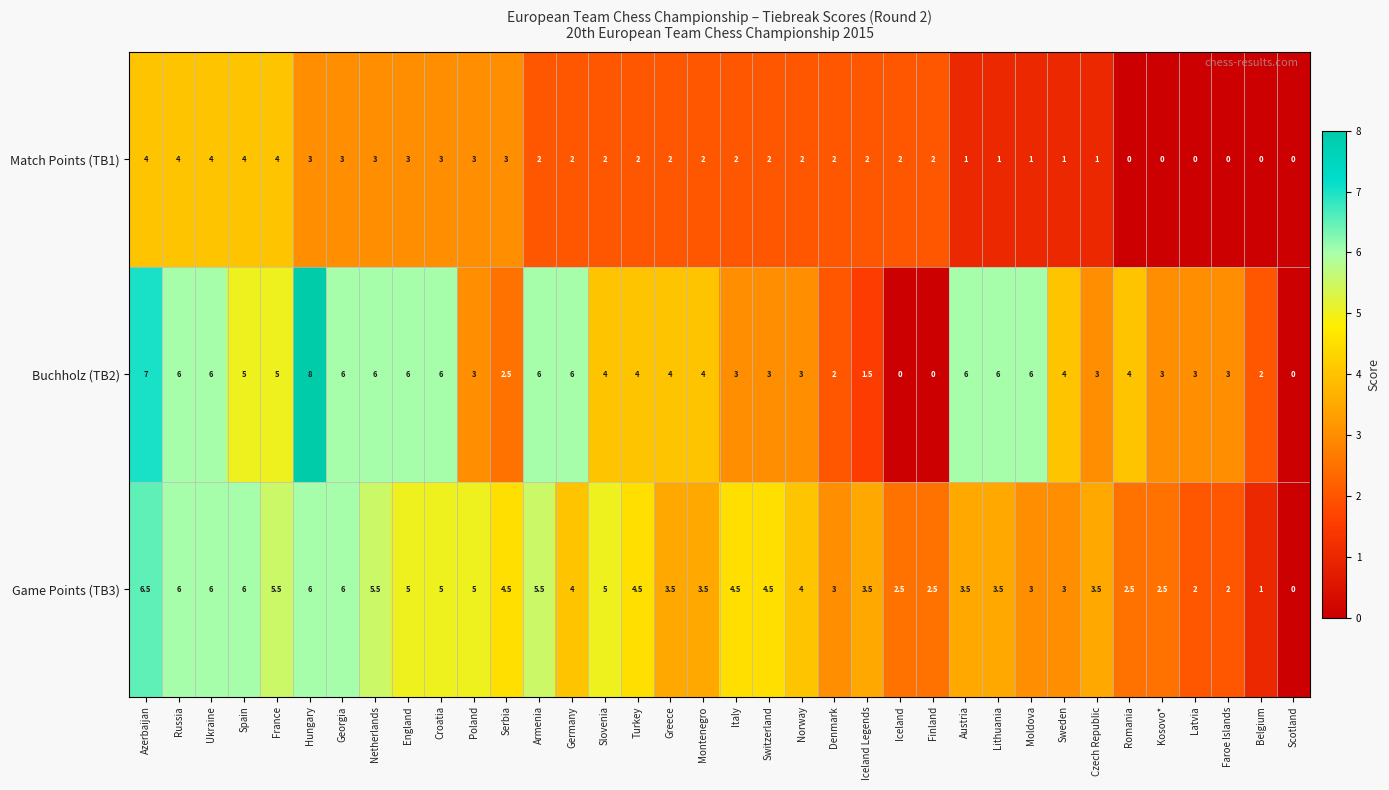

Where does the Game Points (TB3) series first go above 4?

Azerbaijan